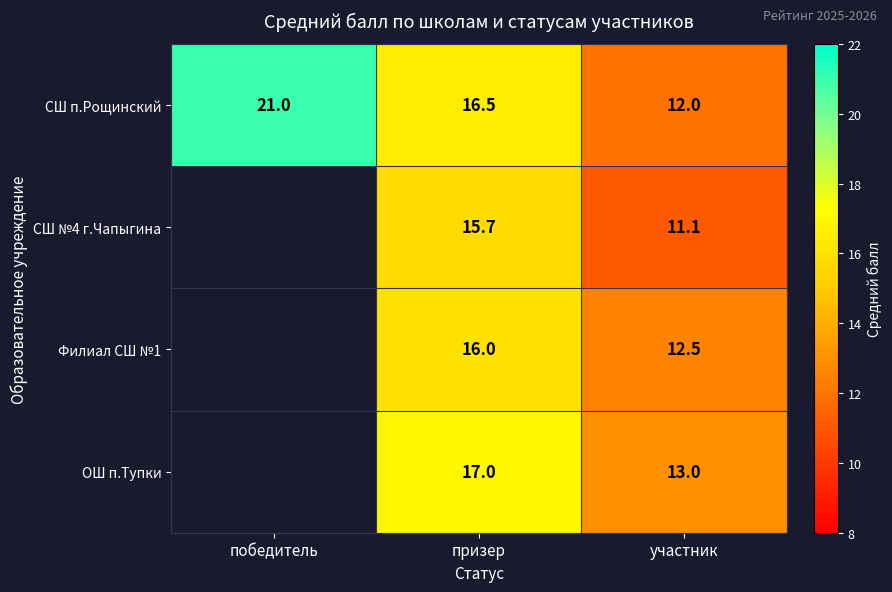

The СШ №4 г.Чапыгина series shows 15.7 at призер. True or false?

True